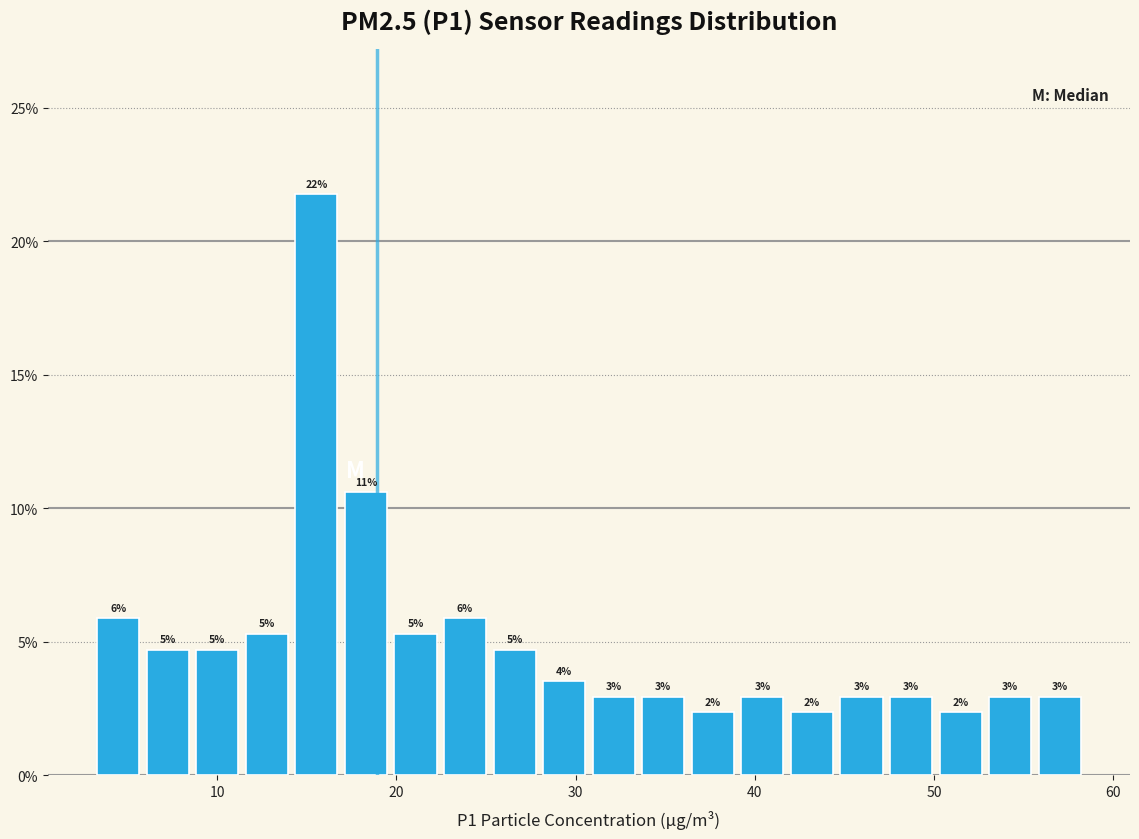

Read against the x-axis, roughly where is the centre of the tallest bar?

16